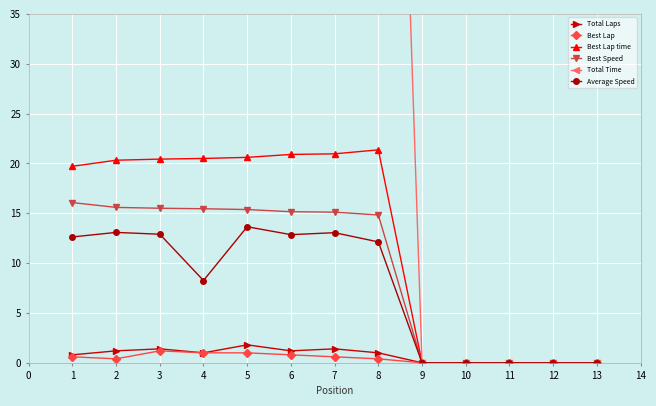

At which label does Total Laps reach its peak?

5